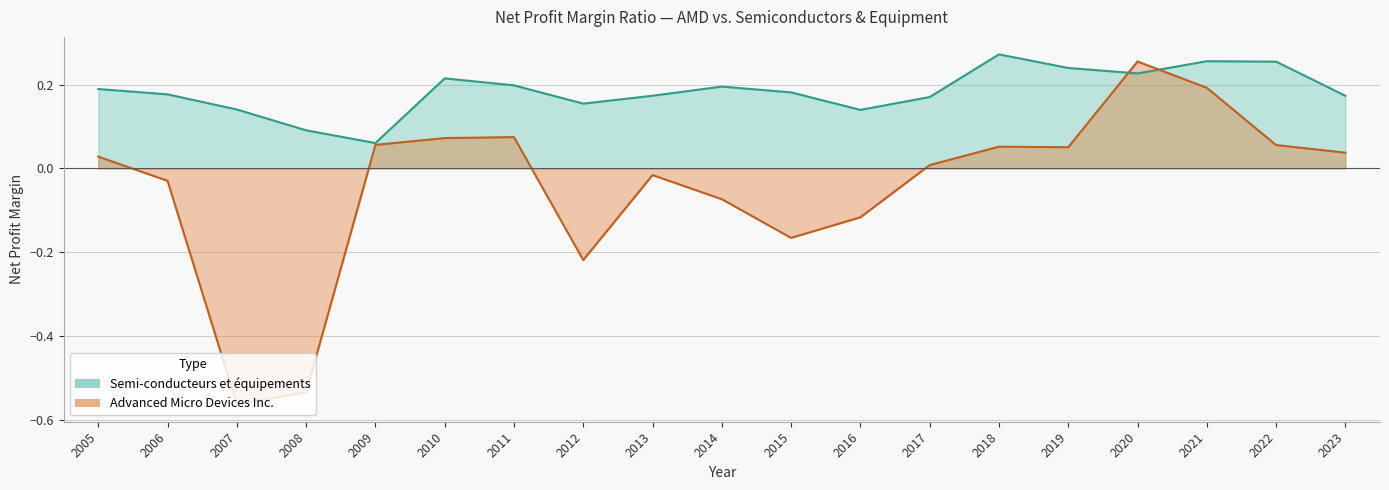

Is the value of Semi-conducteurs et équipements at 2018 greater than the value of Advanced Micro Devices Inc. at 2012?

Yes